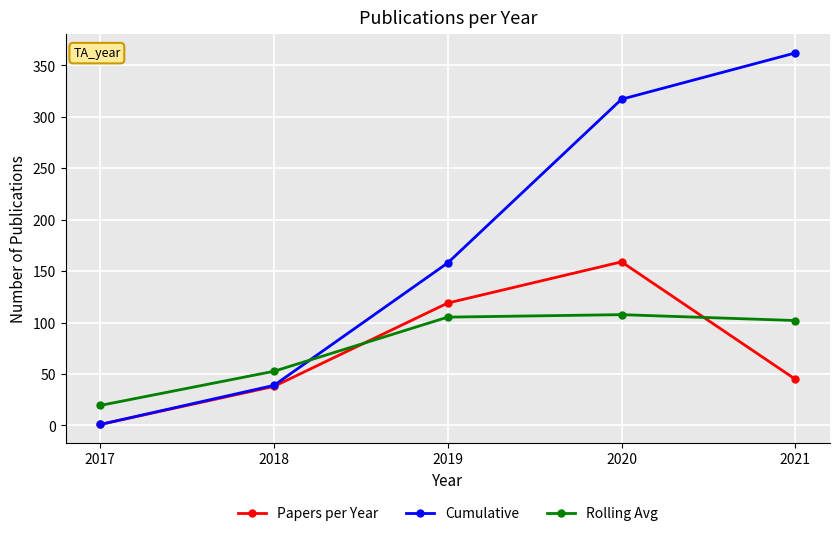

What is the maximum value for Papers per Year?

159.0